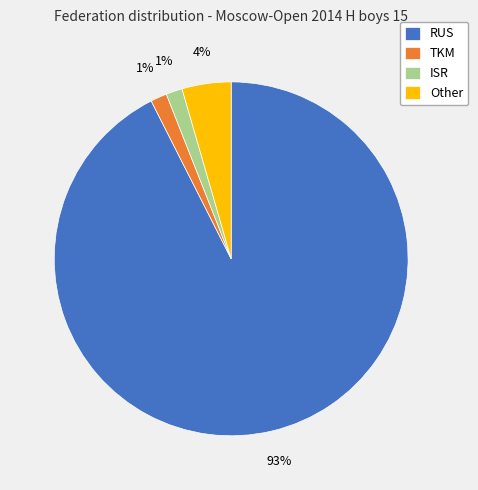

True or false: Other accounts for 17% of the total.

False